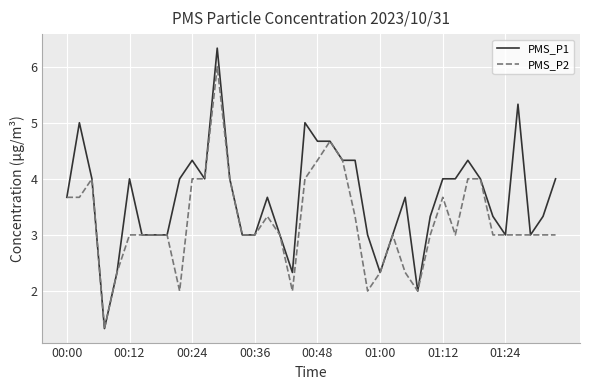

What is the average value of the PMS_P1 series?

3.6